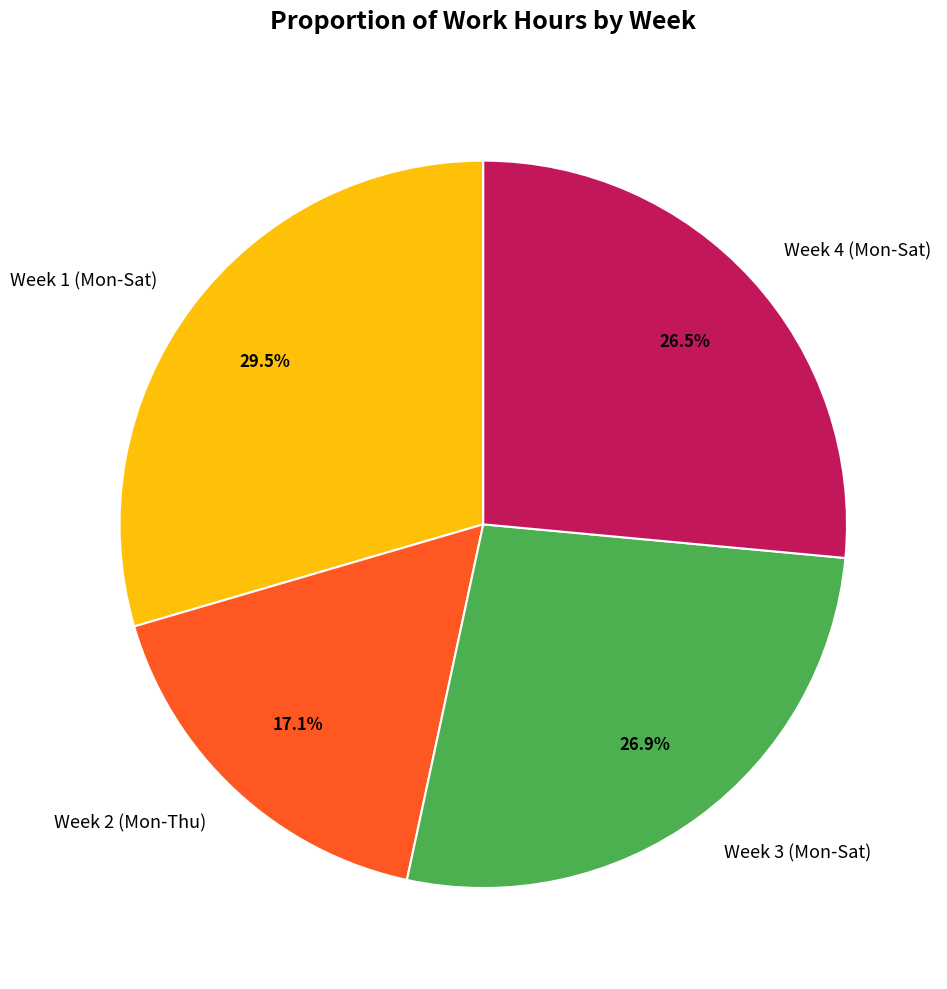

Does Week 1 (Mon-Sat) account for over 50% of the chart?

No